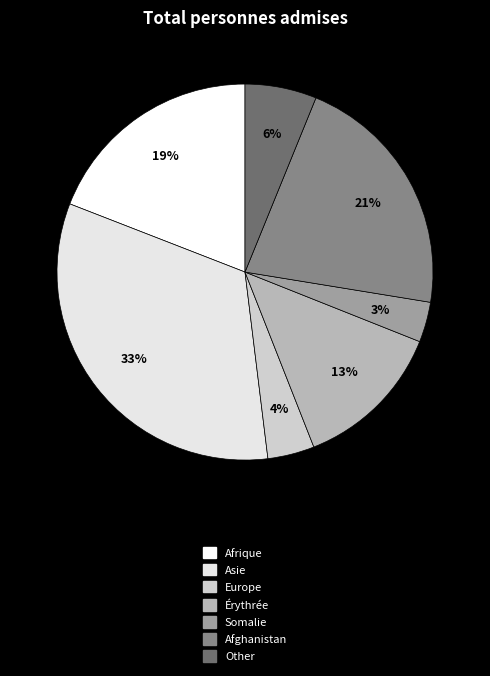

To the nearest percent, what portion does Somalie represent?

3%